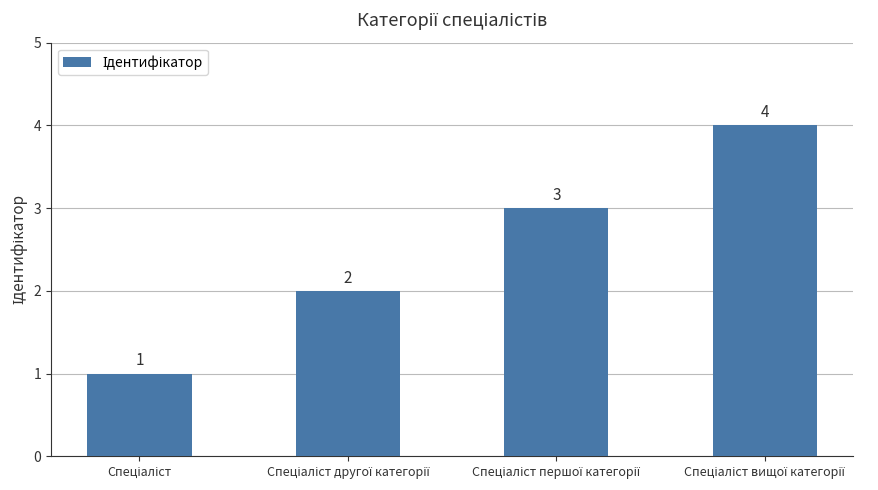

Reading left to right, list all the values displayed in this chart.

1	2	3	4